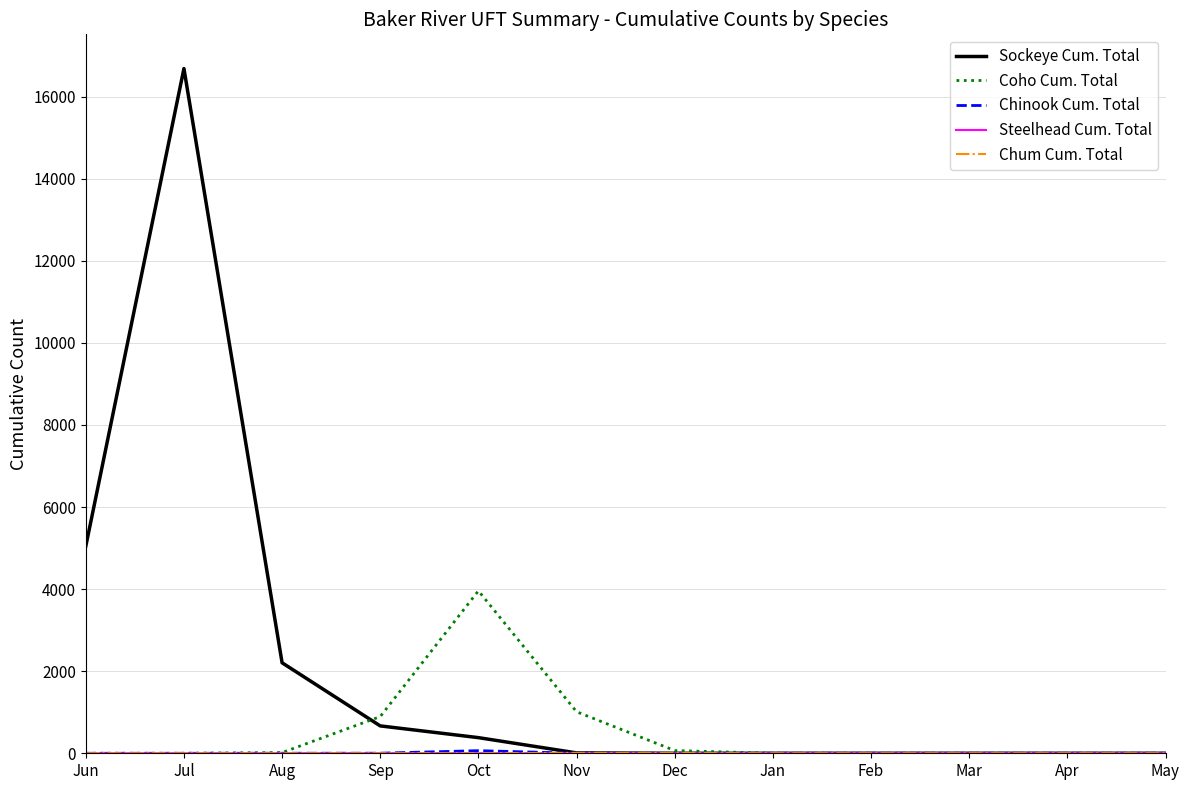

What is the highest value of the Coho Cum. Total series?

3958